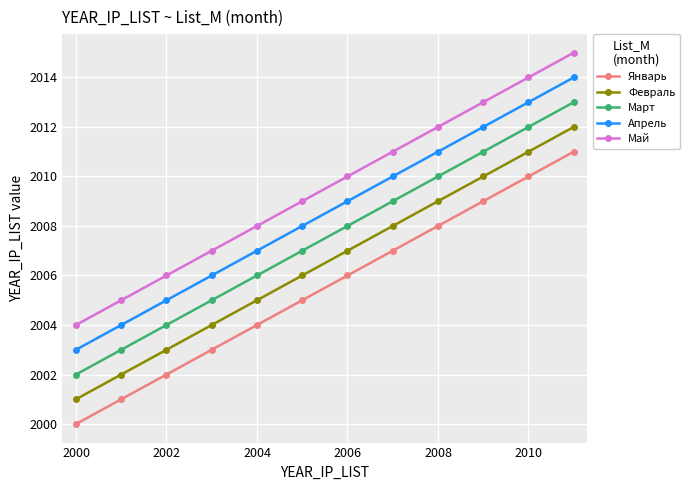

Which series has the largest total across all categories?

Май